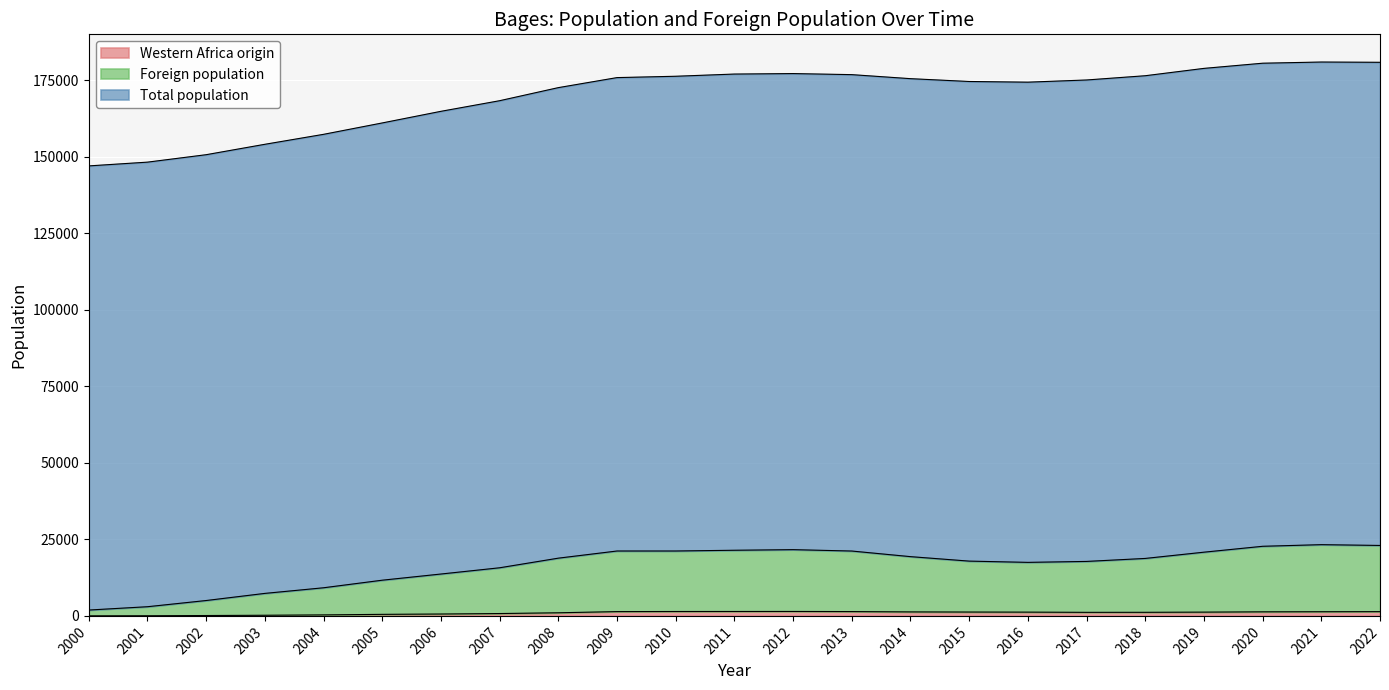

What is the lowest value of the Western Africa origin series?

21